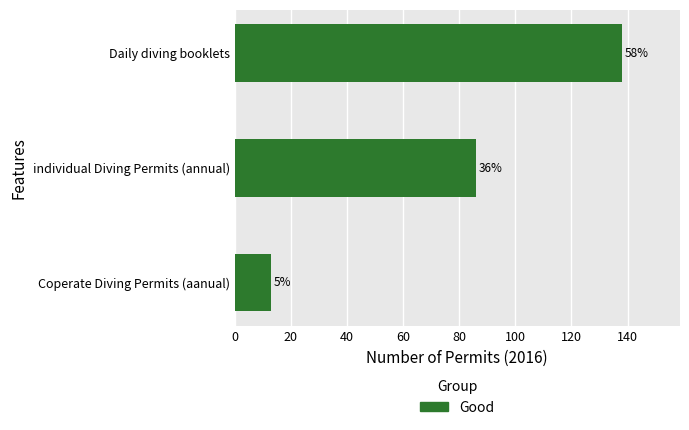

Are the bars horizontal?

Yes